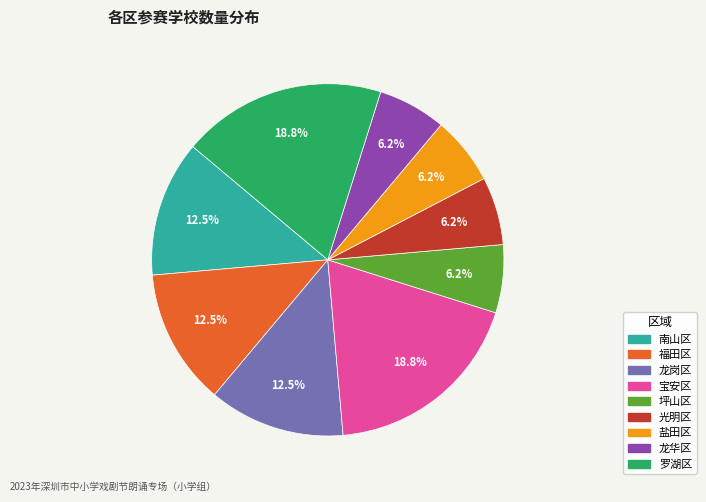

Is it true that 南山区 is 1% of the pie?

False